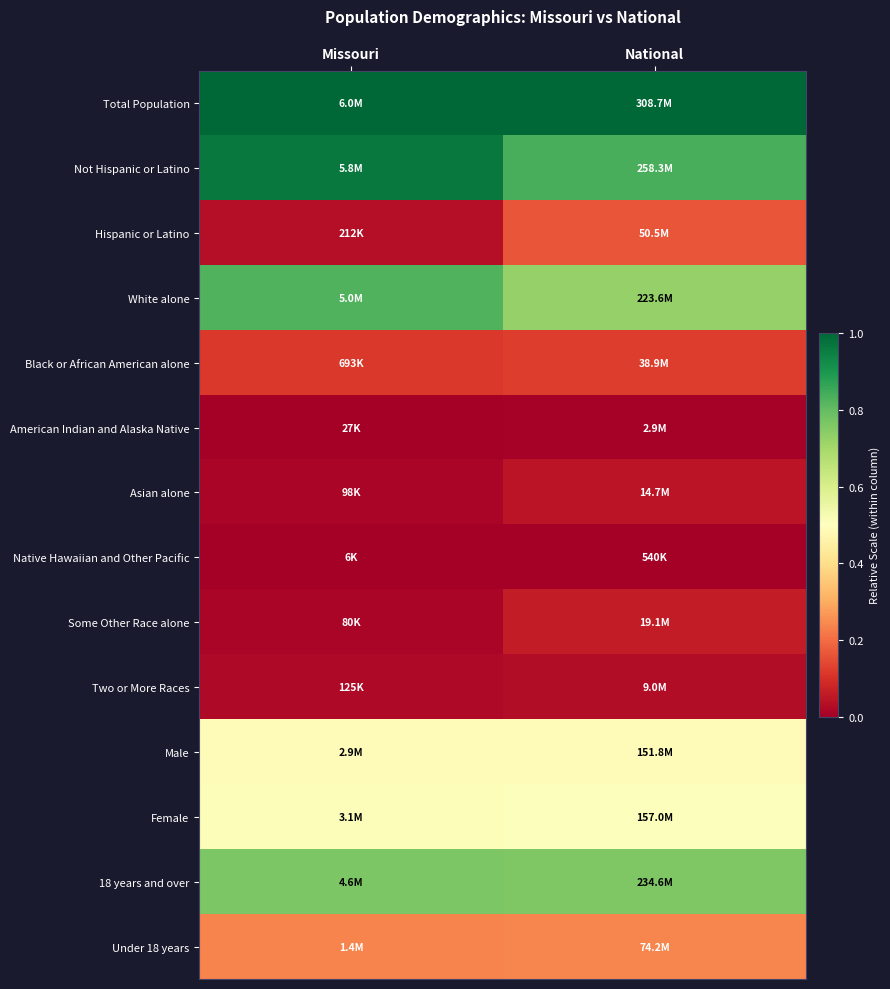

Reading left to right, what are all the values shown in this chart?

Total Population: Missouri=1.0	National=1.0
Not Hispanic or Latino: Missouri=1.0	National=0.8
Hispanic or Latino: Missouri=0.0	National=0.2
White alone: Missouri=0.8	National=0.7
Black or African American alone: Missouri=0.1	National=0.1
American Indian and Alaska Native: Missouri=0.0	National=0.0
Asian alone: Missouri=0.0	National=0.0
Native Hawaiian and Other Pacific: Missouri=0.0	National=0.0
Some Other Race alone: Missouri=0.0	National=0.1
Two or More Races: Missouri=0.0	National=0.0
Male: Missouri=0.5	National=0.5
Female: Missouri=0.5	National=0.5
18 years and over: Missouri=0.8	National=0.8
Under 18 years: Missouri=0.2	National=0.2